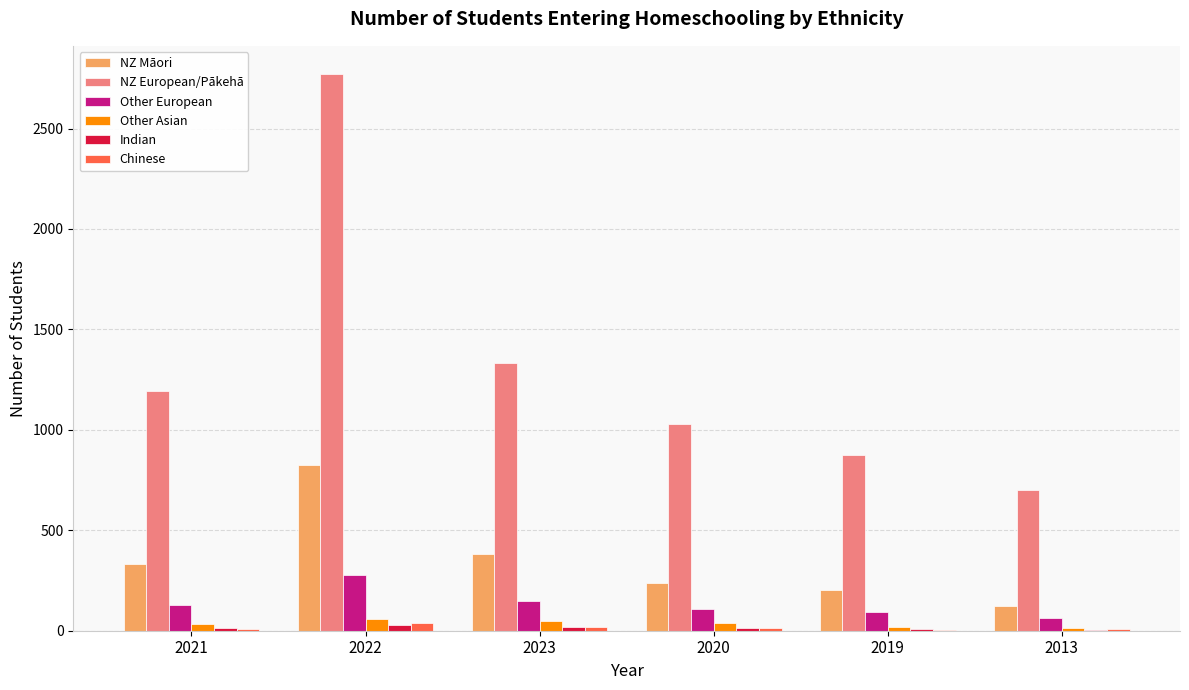

At which category is the sum across all series the highest?

2022